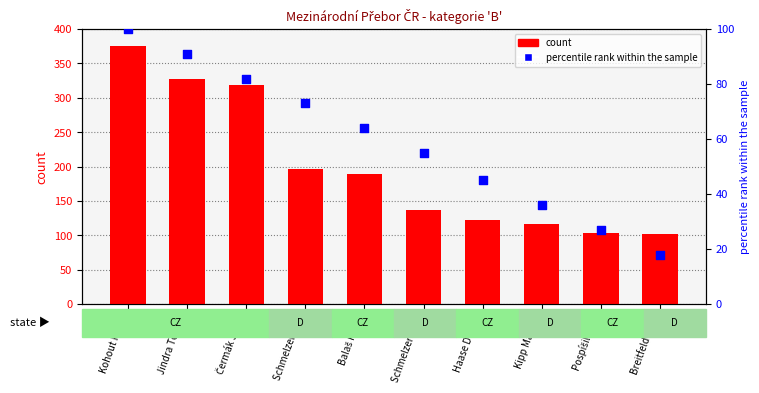

Which series reaches the minimum Y coordinate?

percentile rank within the sample